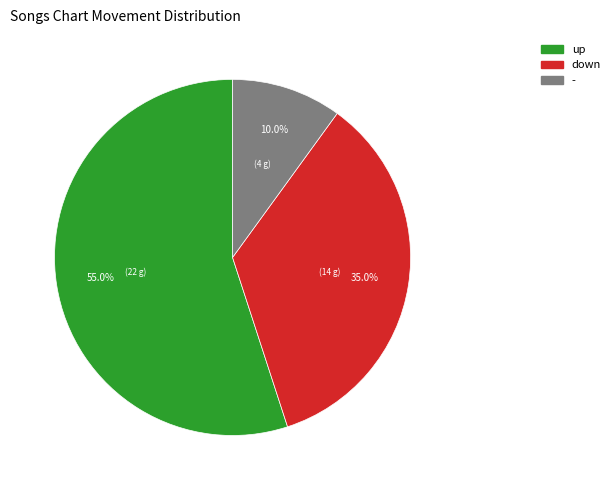

Does any single category account for the majority?

Yes